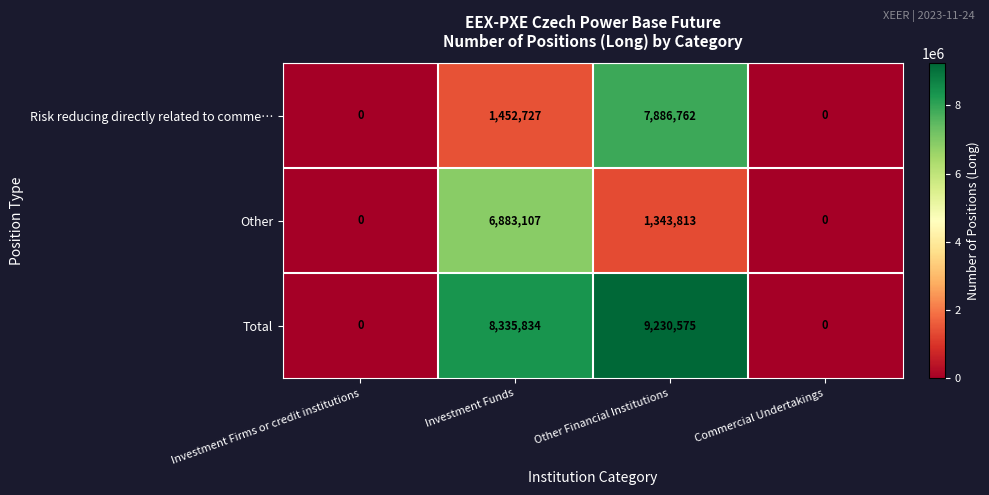

What is the greatest value displayed?

9230575